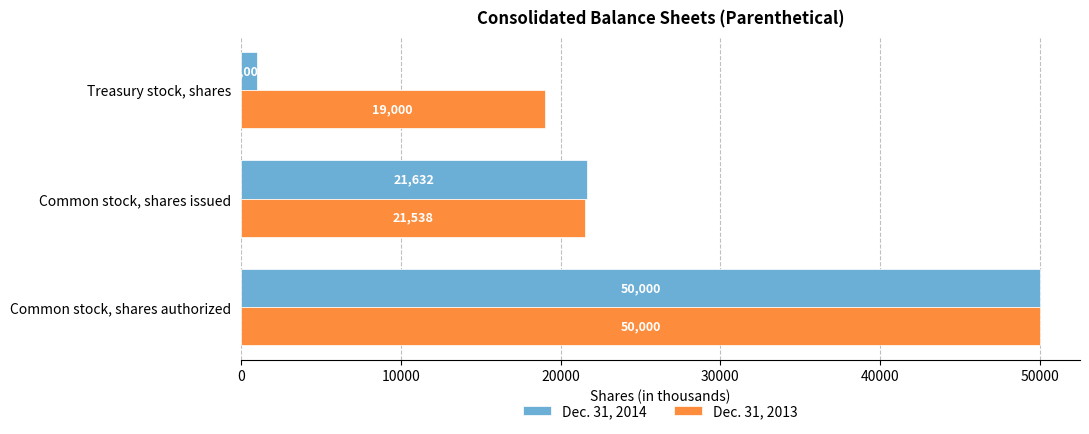

Rank the series by their average value, from lowest to highest.

Dec. 31, 2014, Dec. 31, 2013